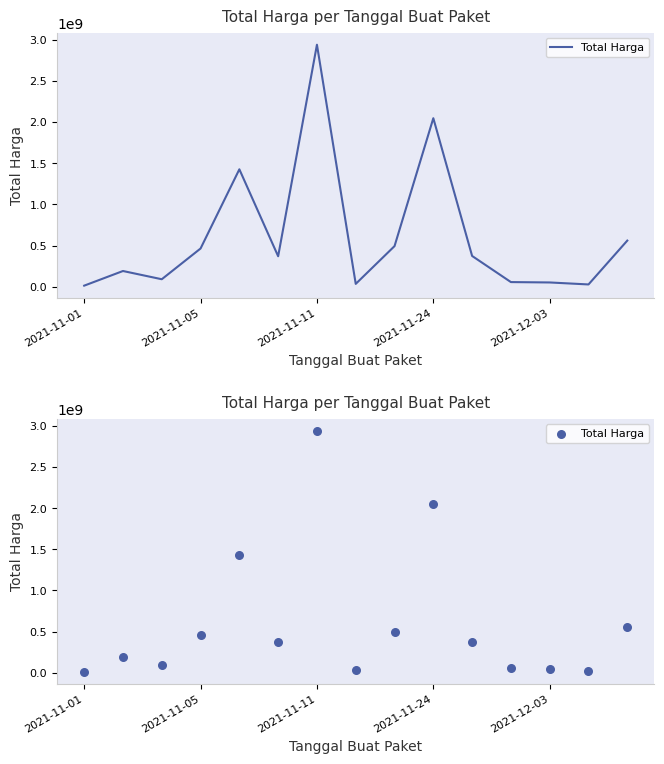

What is the change in value from 2021-11-11 to 6?

+2848361165